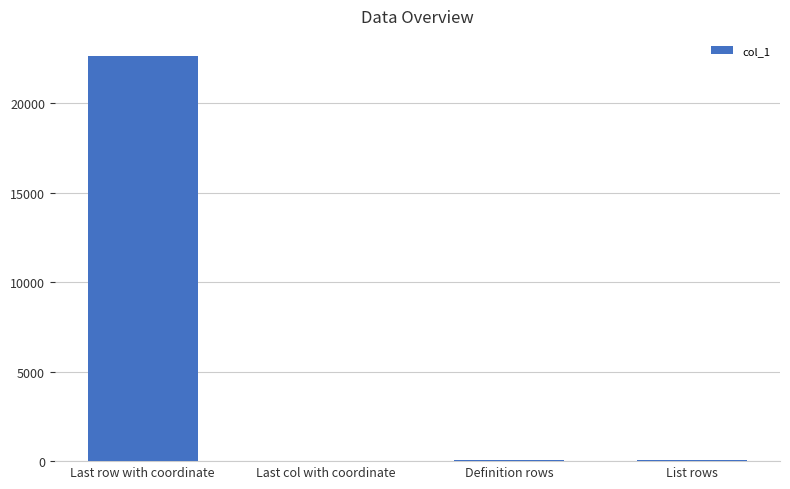

What is the greatest value displayed?

22645